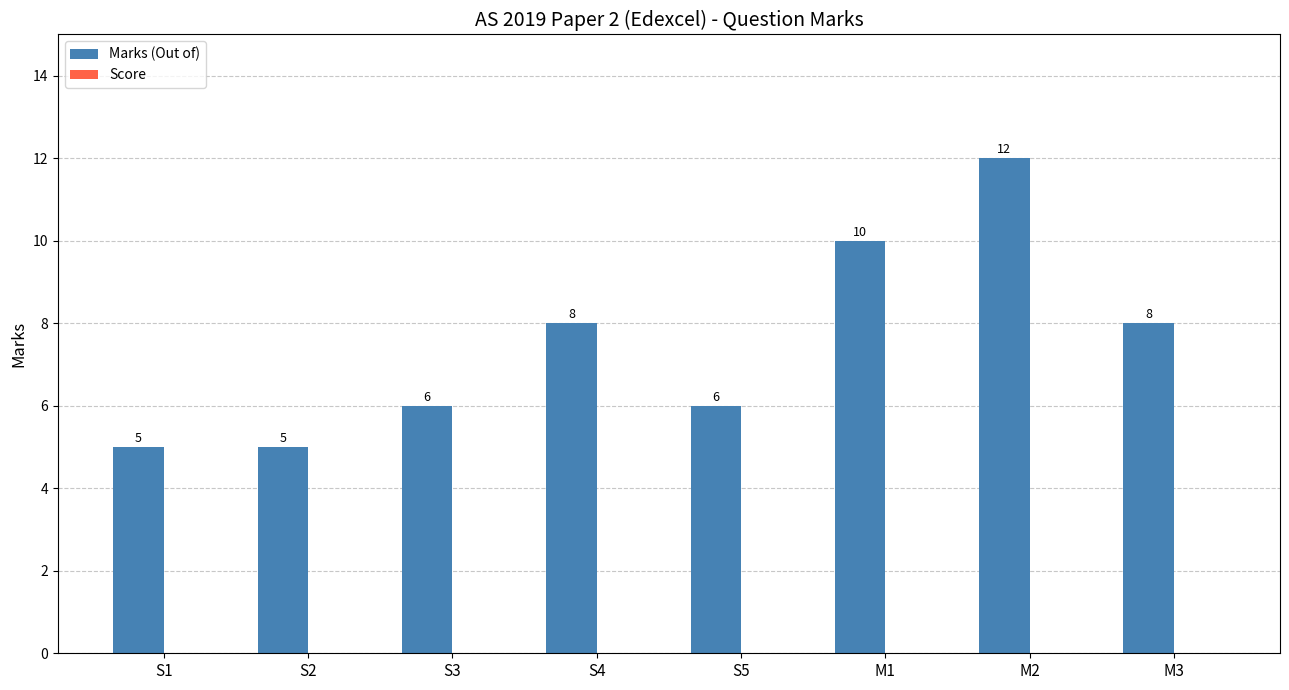

Which category has the highest value across all series?

M2